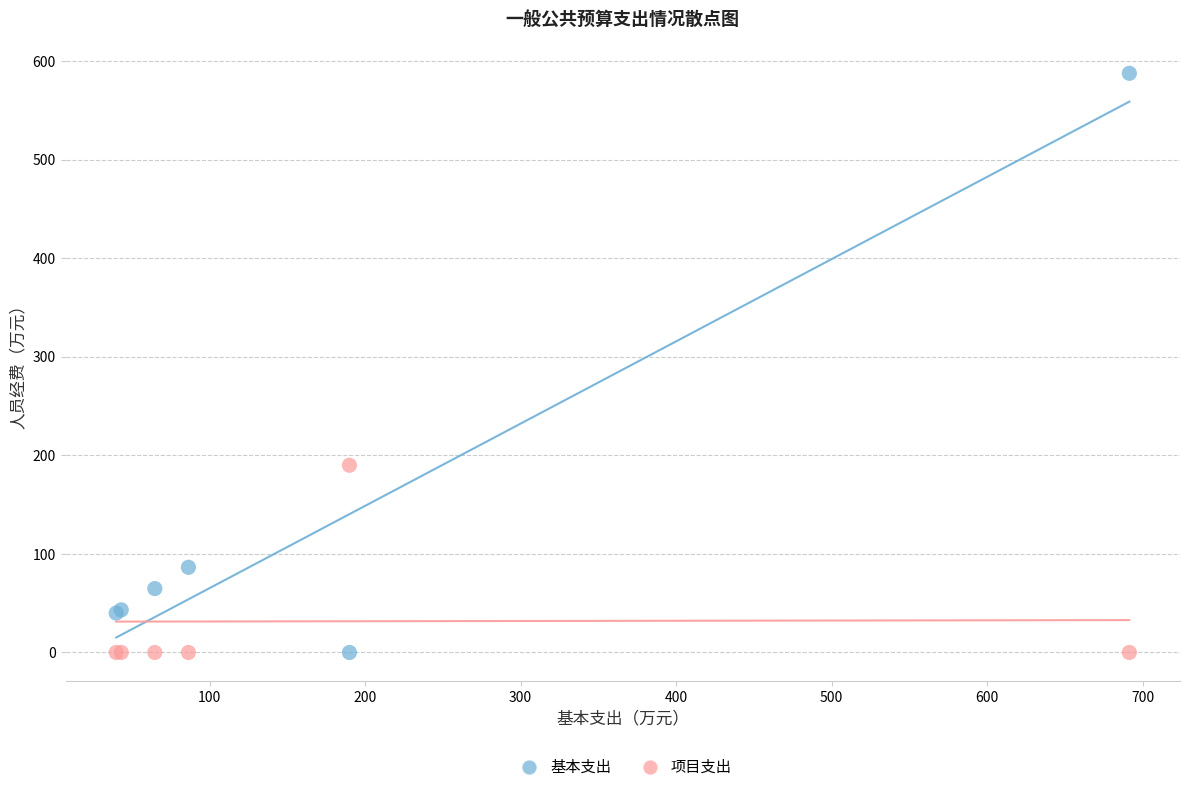

What is the X range (max minus min) for the scatter plot?

651.5